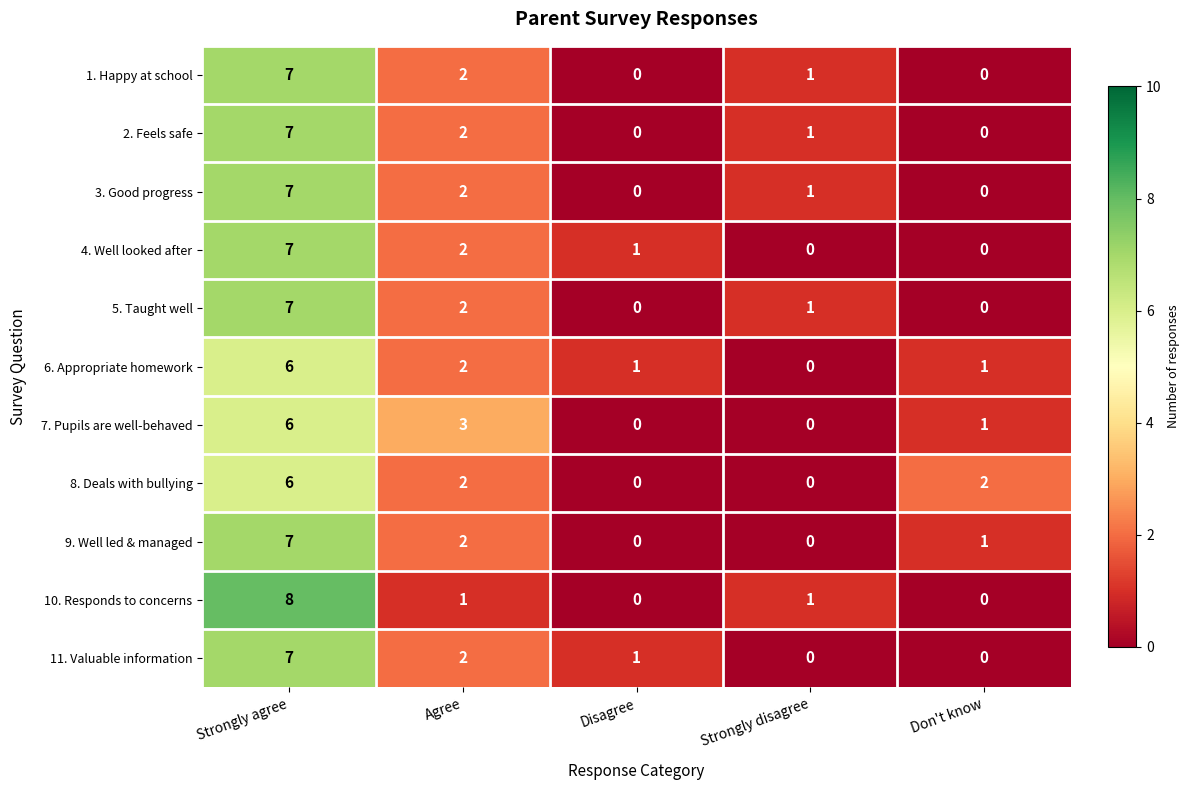

Between Agree and Disagree, which series saw the biggest shift?

7. Pupils are well-behaved